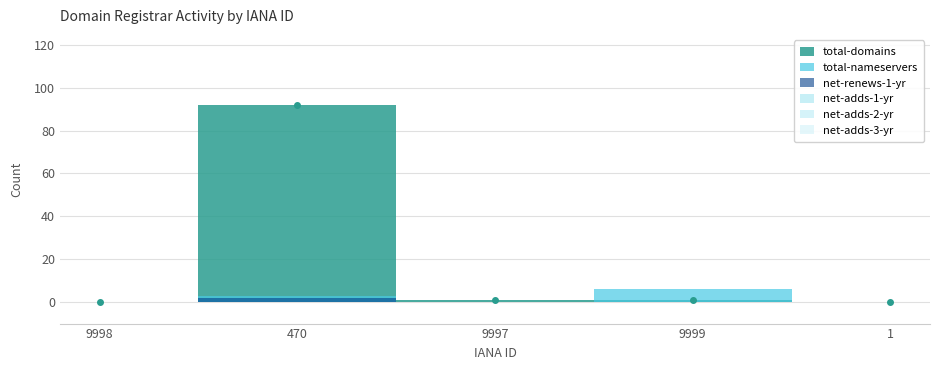

What is the greatest value displayed?

92